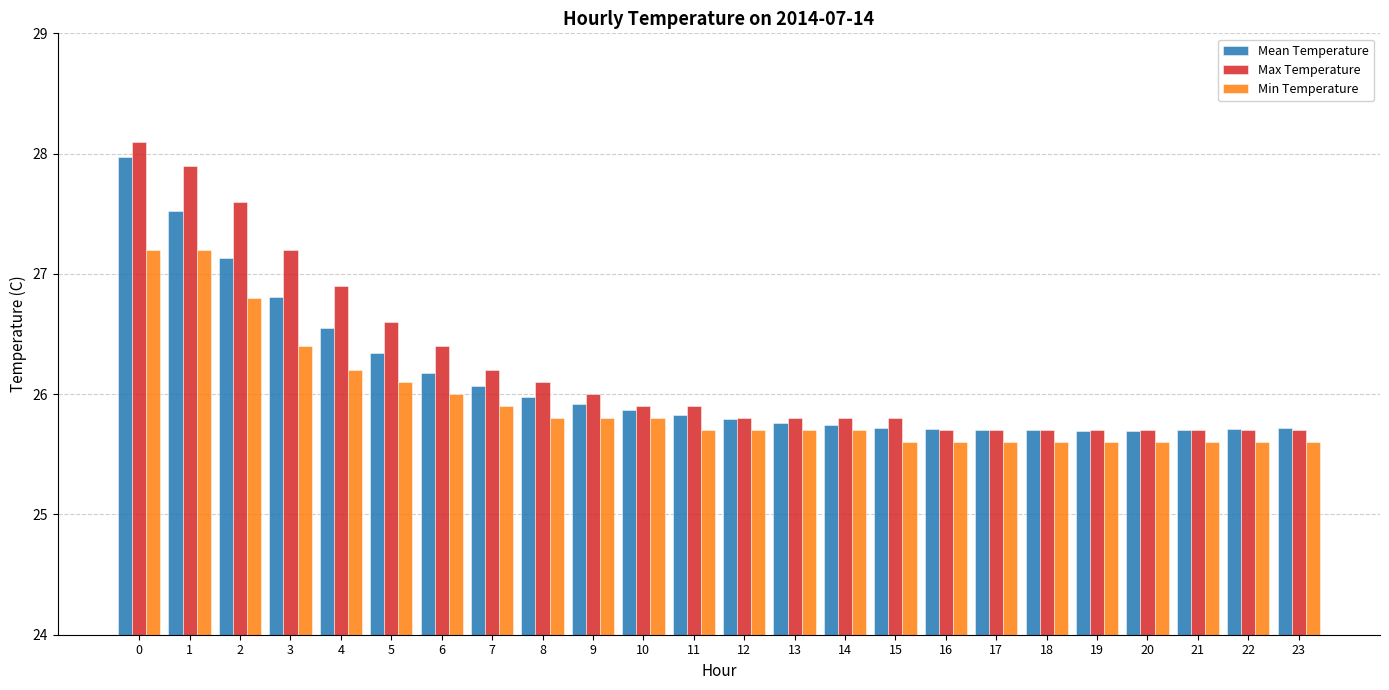

At which label is Mean Temperature closest to 26?

8